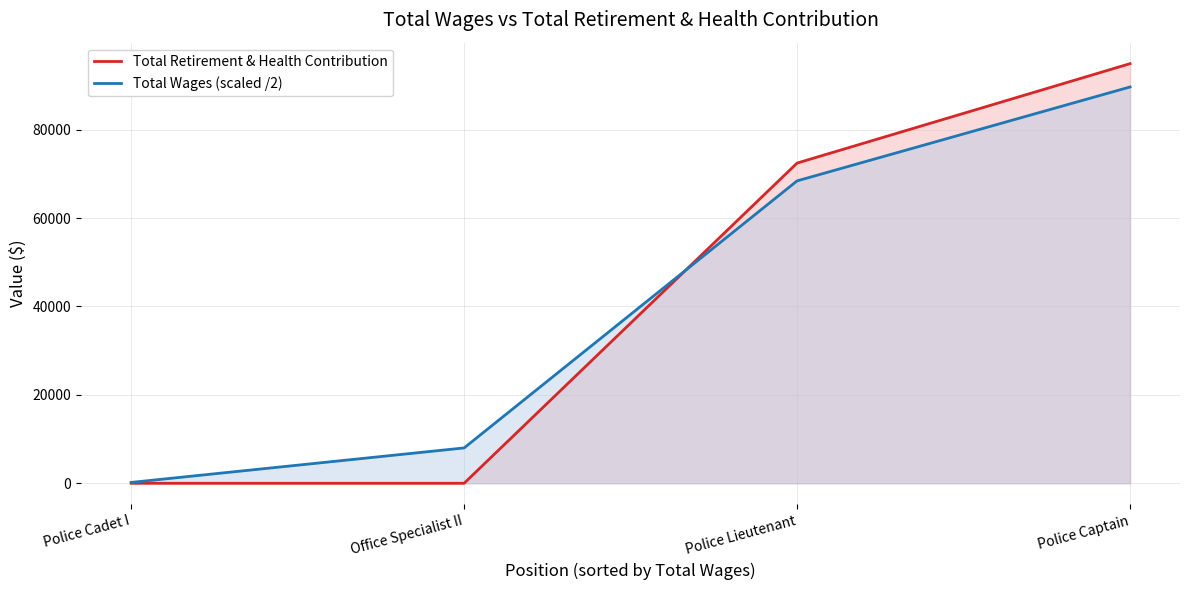

What are all the series names shown in the legend?

Total Retirement & Health Contribution, Total Wages (scaled /2)